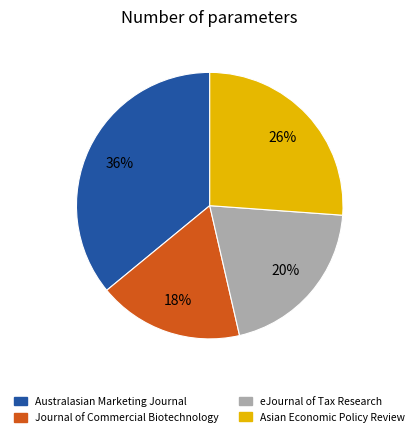

Is there any slice that represents more than half of the pie?

No